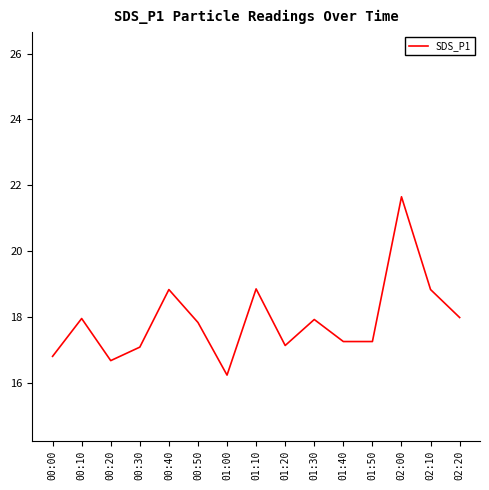

True or false: the data has more than 2 interior local peaks.

True